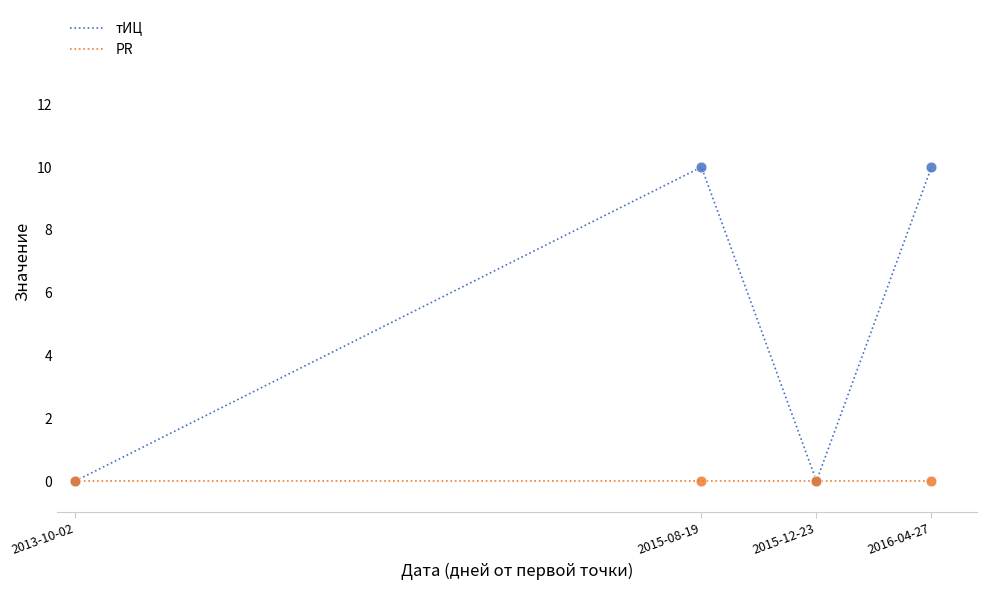

Which series has the largest total across all categories?

тИЦ